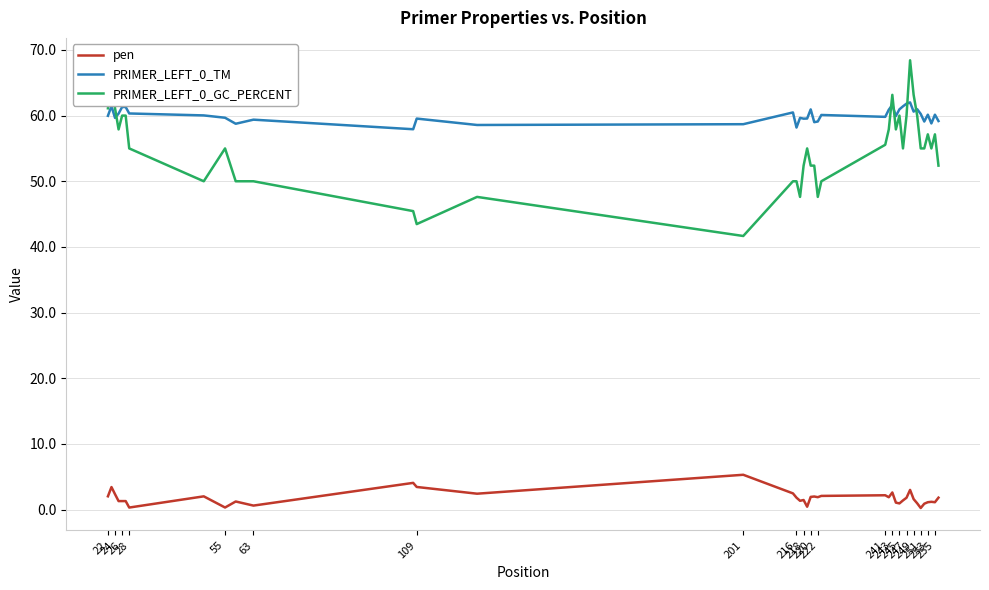

Which series has the widest spread of values?

PRIMER_LEFT_0_GC_PERCENT